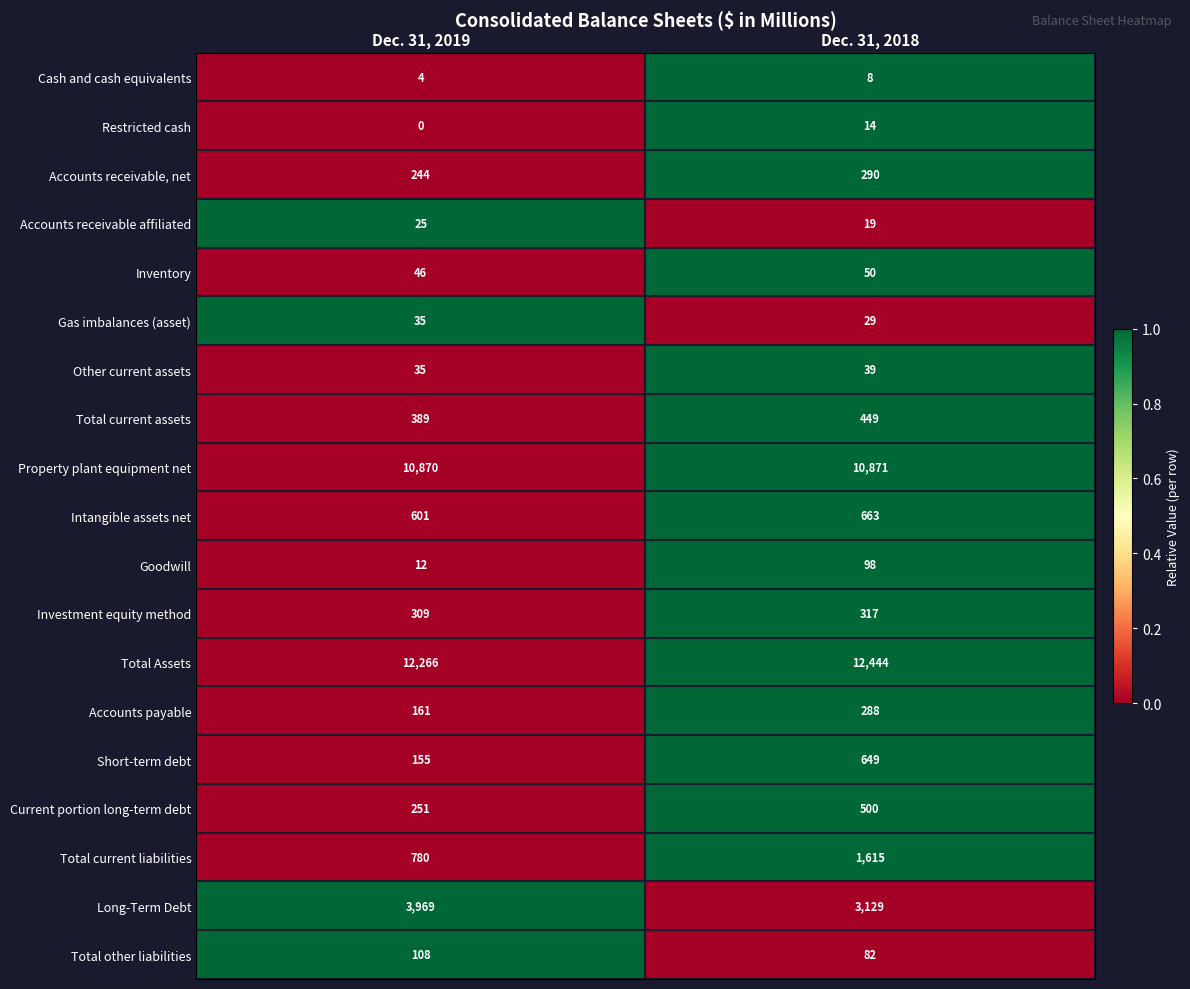

The Cash and cash equivalents series shows 4 at Dec. 31, 2019. True or false?

True